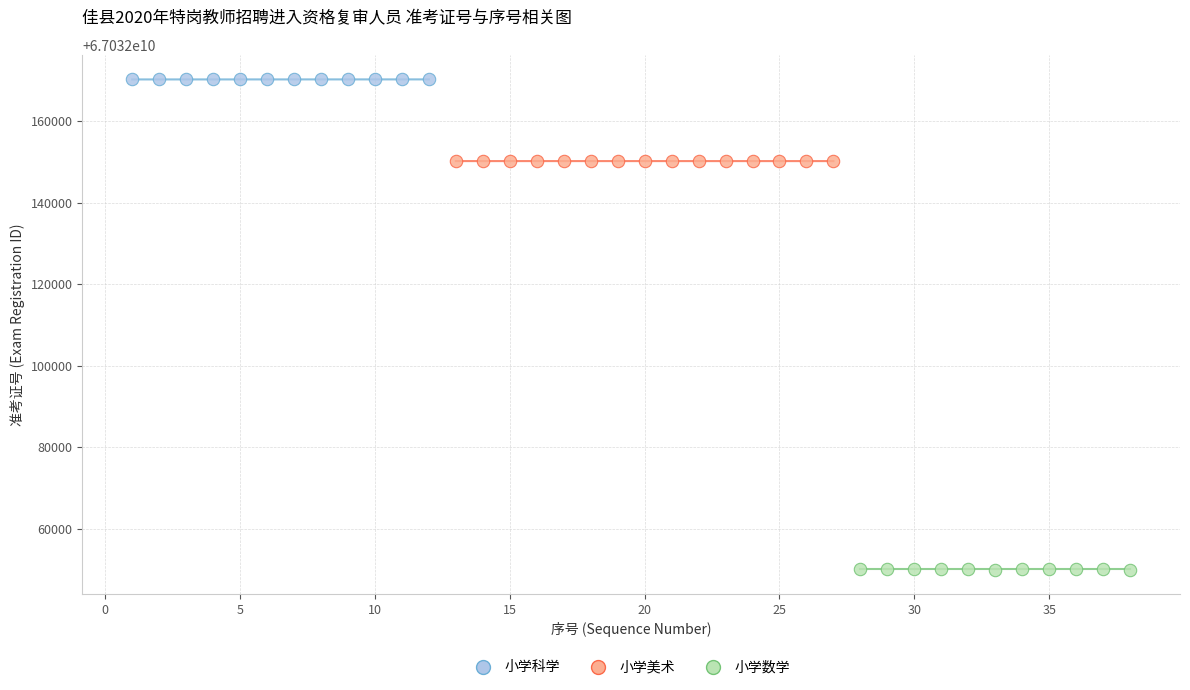

Which series contains the highest Y value?

小学科学